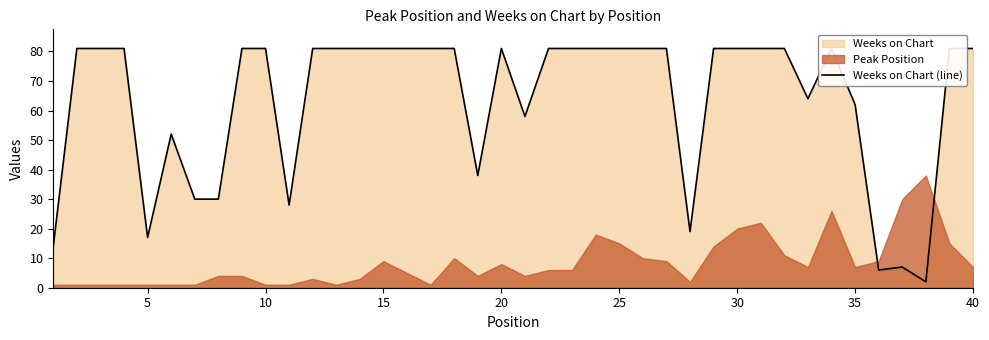

How many data points are less than 81?

14